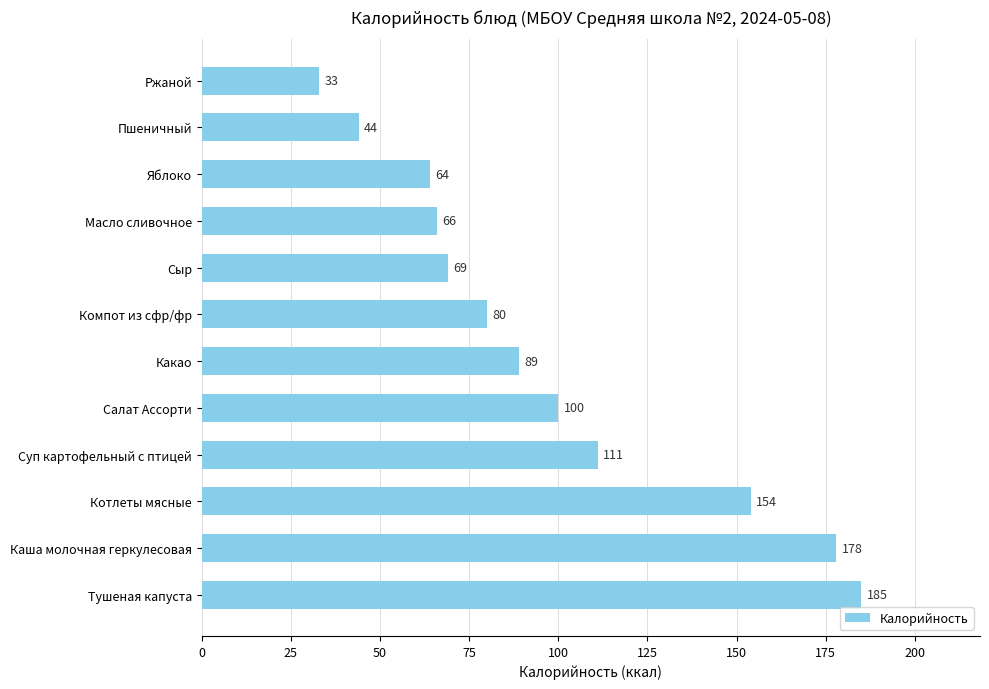

What is the approximate value at Тушеная капуста, to the nearest 5?

185